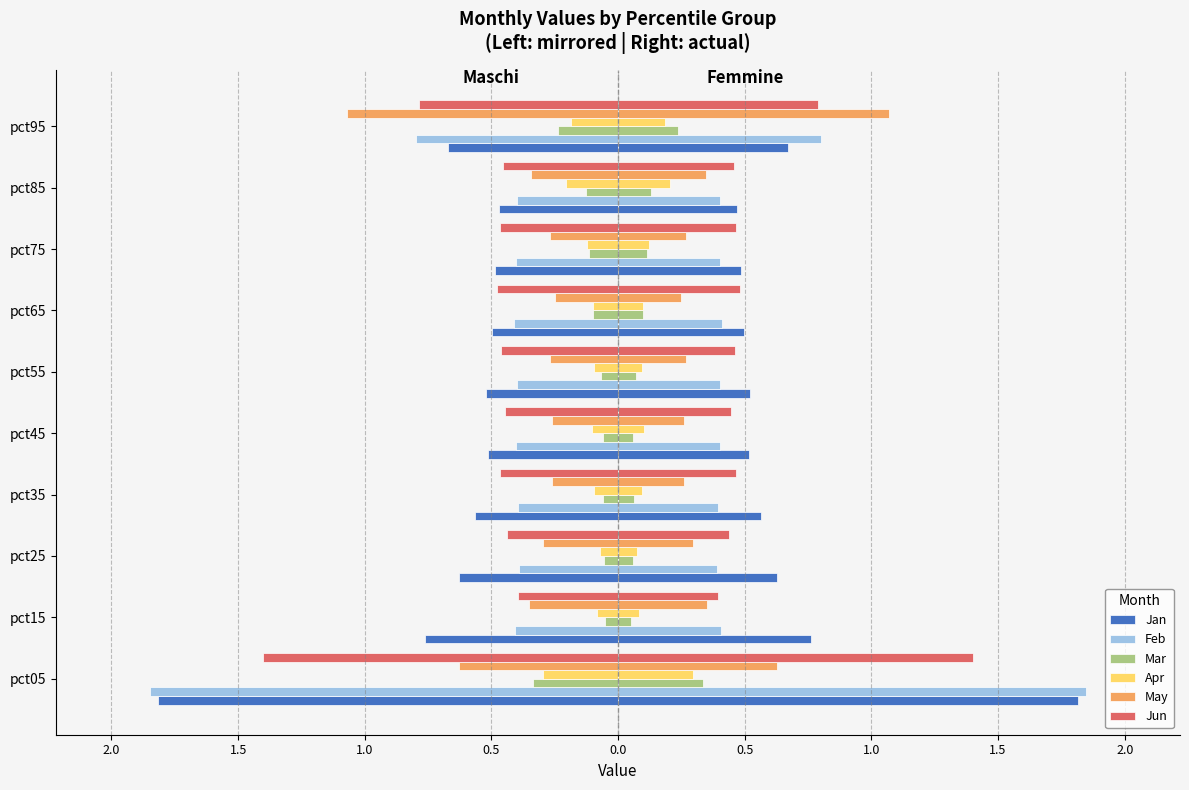

Which series changed the most between pct15 and pct75?

Jan